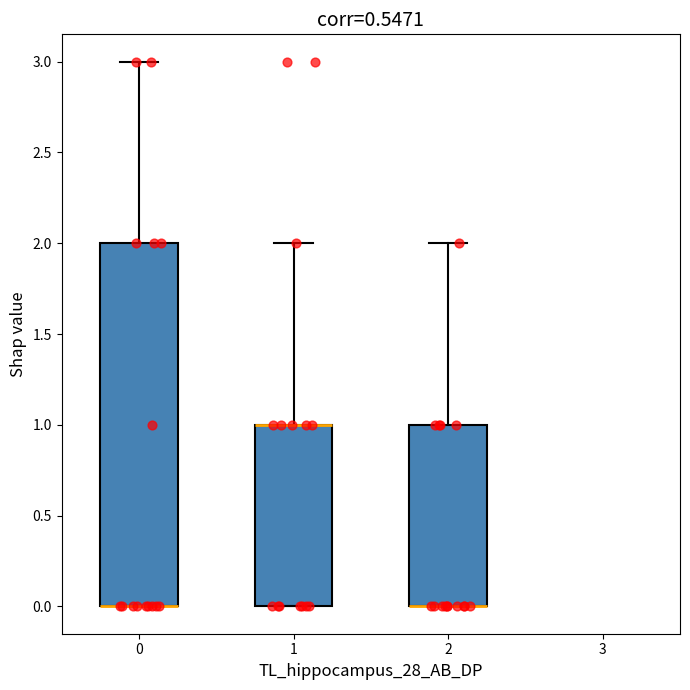

Comparing the boxes themselves (not the whiskers), which one is the tallest?

0